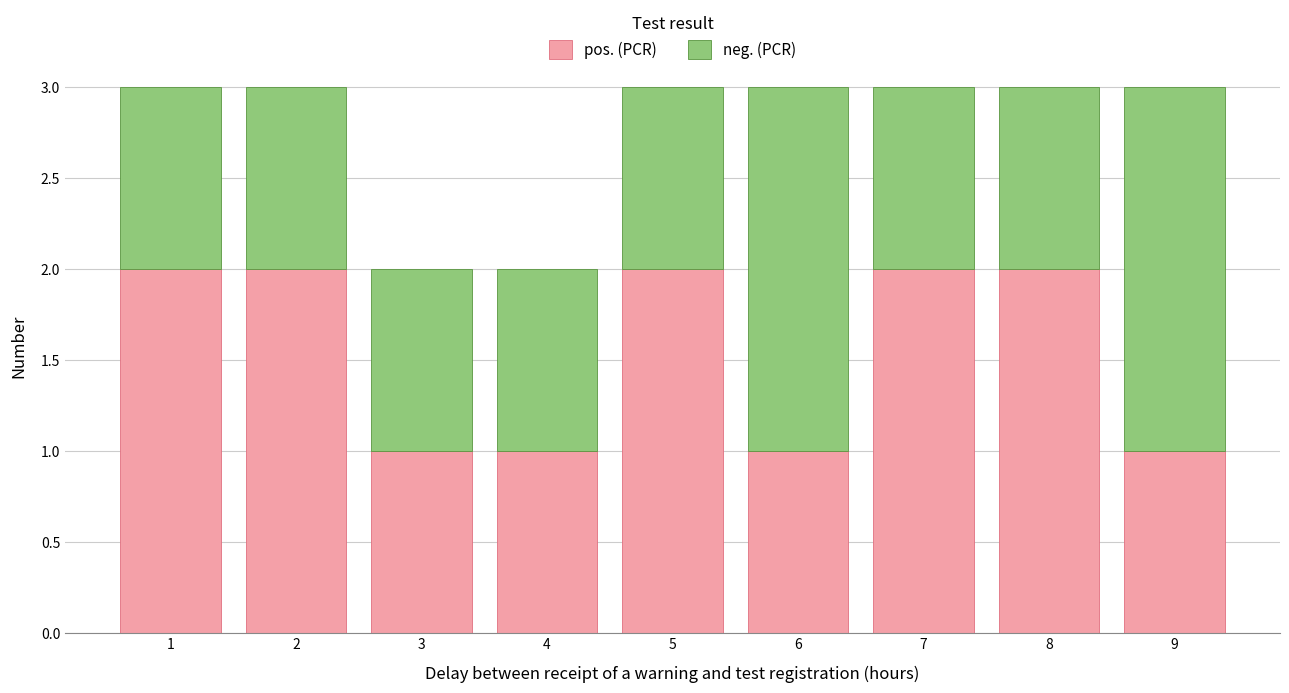

What is the total height of the stacked bar covering 6.5 to 7.5 on the x-axis? The values are not printed on the chart, so give them approximately, as read against the axis.

3